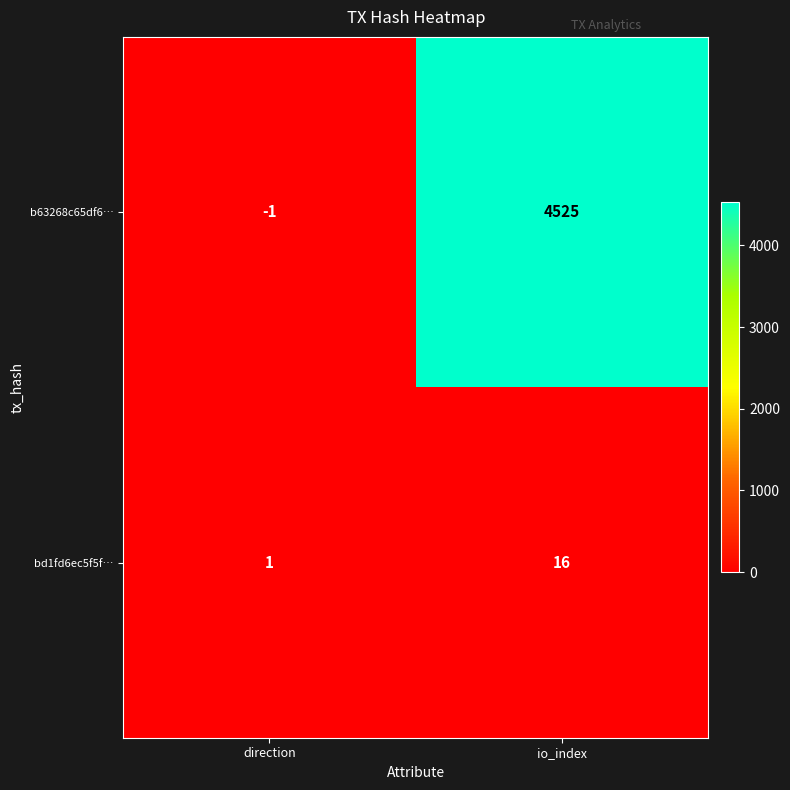

Reading left to right, extract all data points from this chart.

b63268c65df6…: -1	4525
bd1fd6ec5f5f…: 1	16